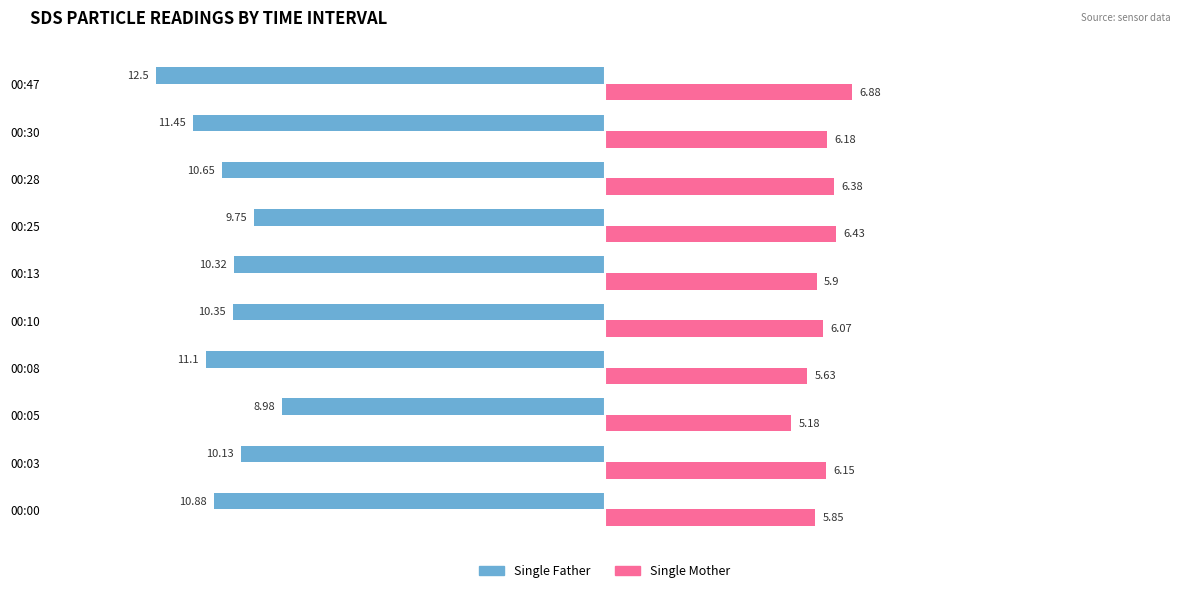

What is the spread (max minus min) of values at 00:08?

16.7